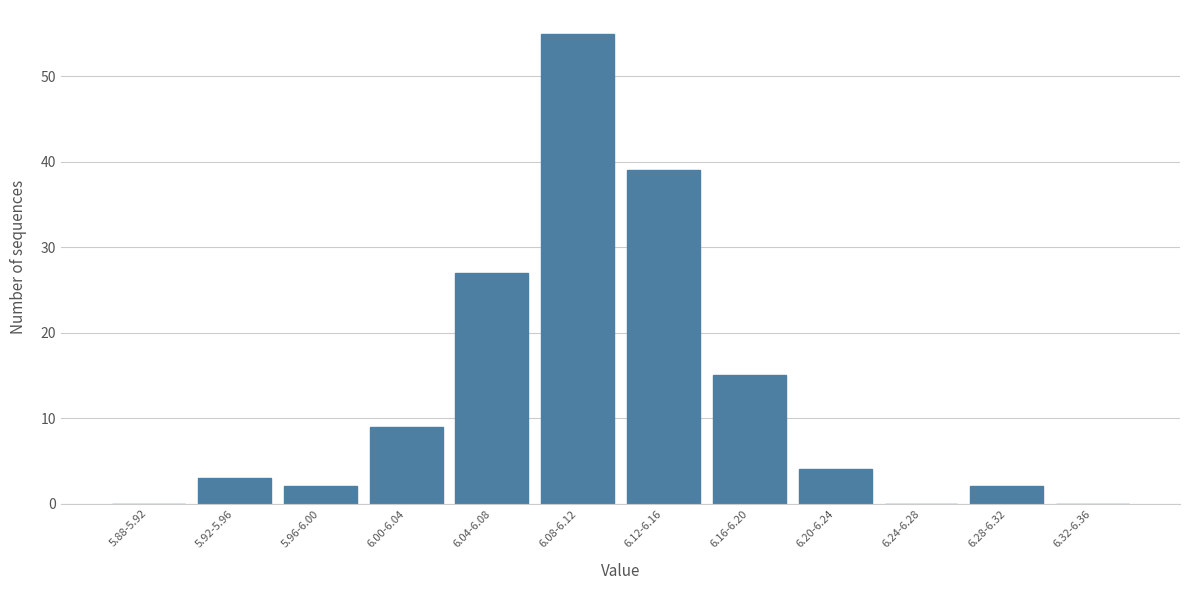

Reading left to right, extract all data points from this chart.

5.88-5.92=0	5.92-5.96=3	5.96-6.00=2	6.00-6.04=9	6.04-6.08=27	6.08-6.12=55	6.12-6.16=39	6.16-6.20=15	6.20-6.24=4	6.24-6.28=0	6.28-6.32=2	6.32-6.36=0